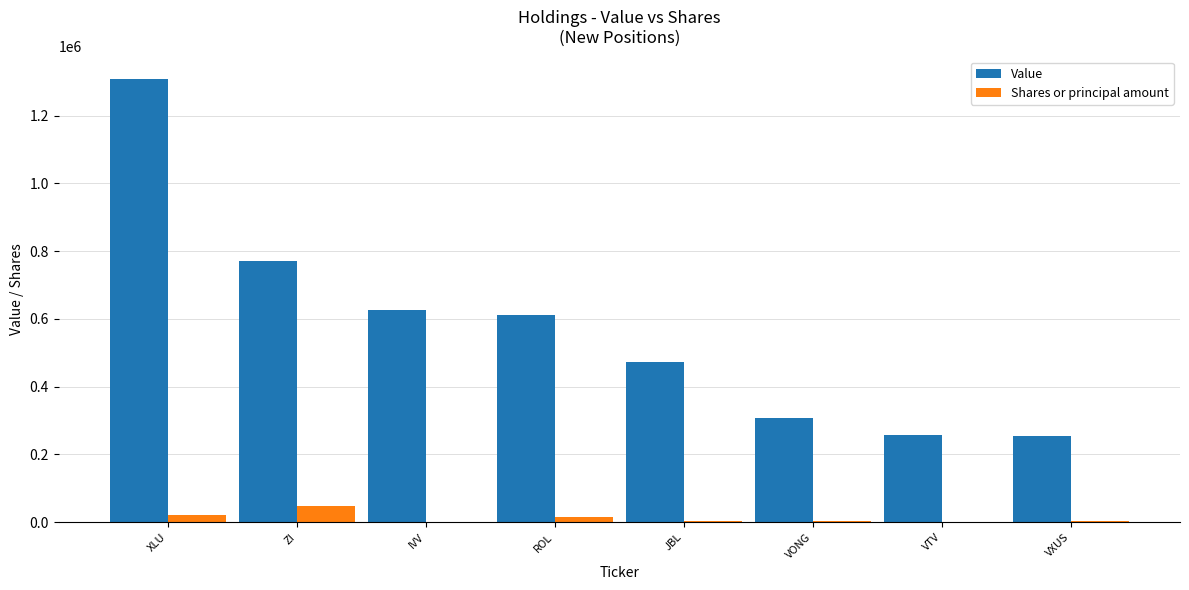

Are the bars grouped side by side (vs. stacked)?

Yes